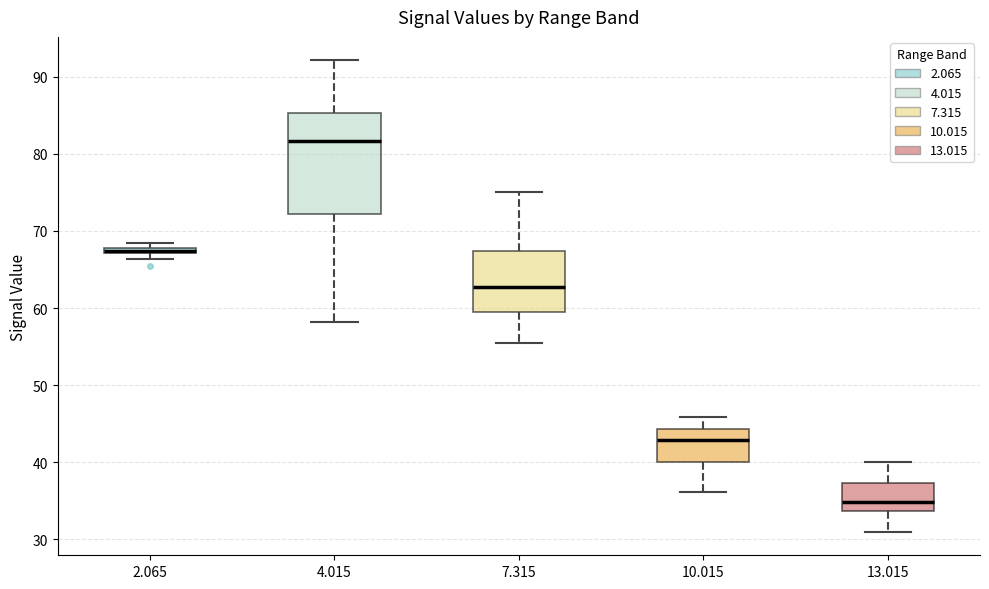

Where does the upper whisker of the box at x = 7.315 end on the y-axis? The values are not printed on the chart, so give them approximately, as read against the axis.

75